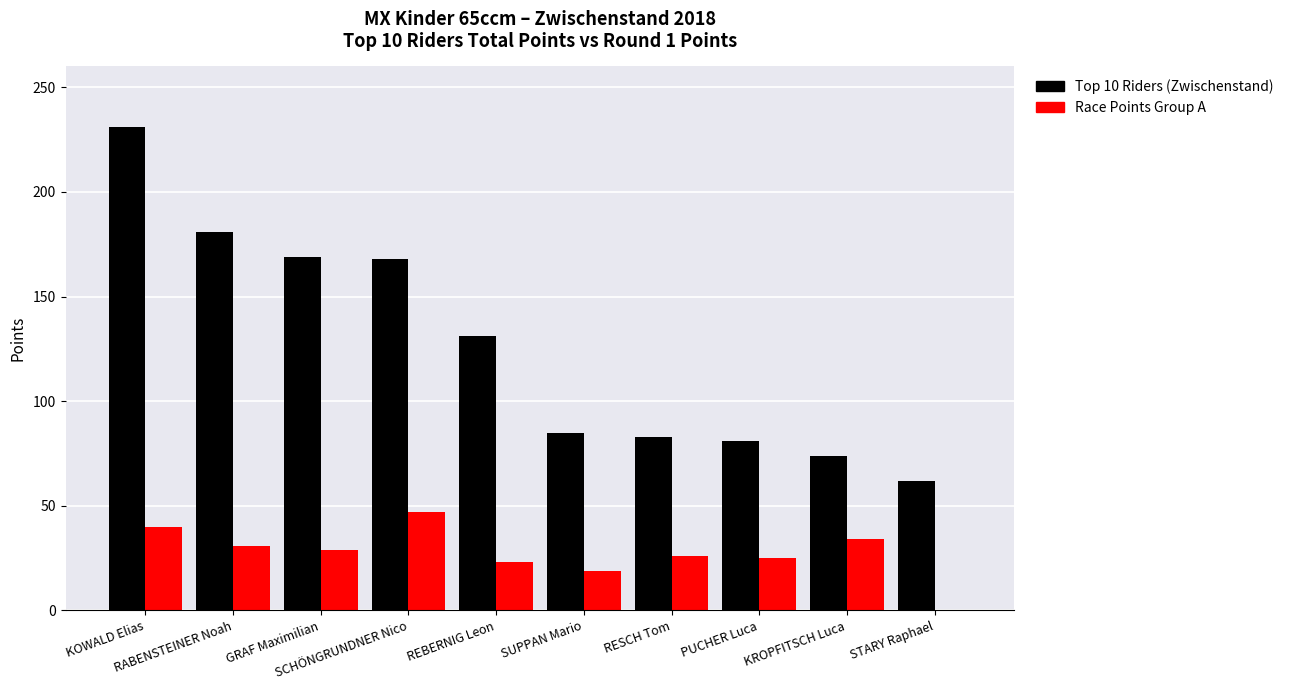

What is the maximum value shown in the chart?

231